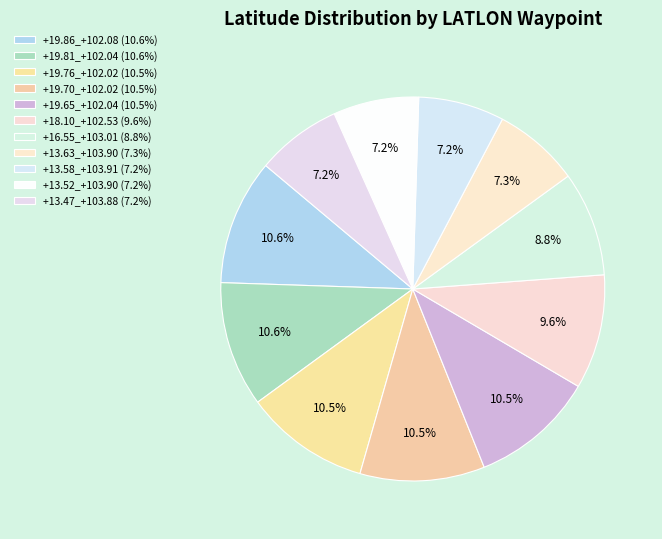

Count the number of slices in the pie.

11